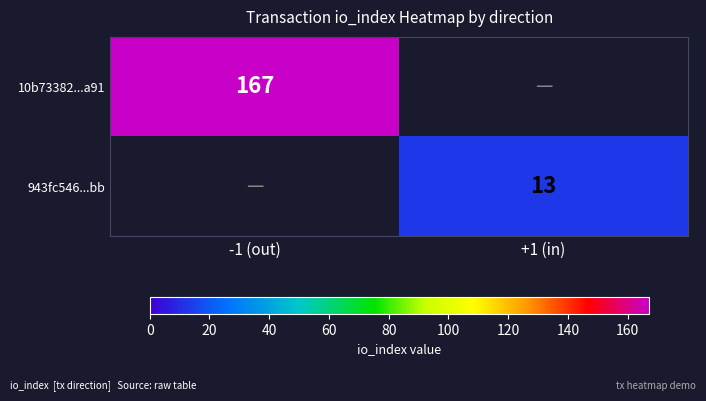

Is the value of 10b73382...a91 at -1 (out) greater than the value of 943fc546...bb at +1 (in)?

Yes